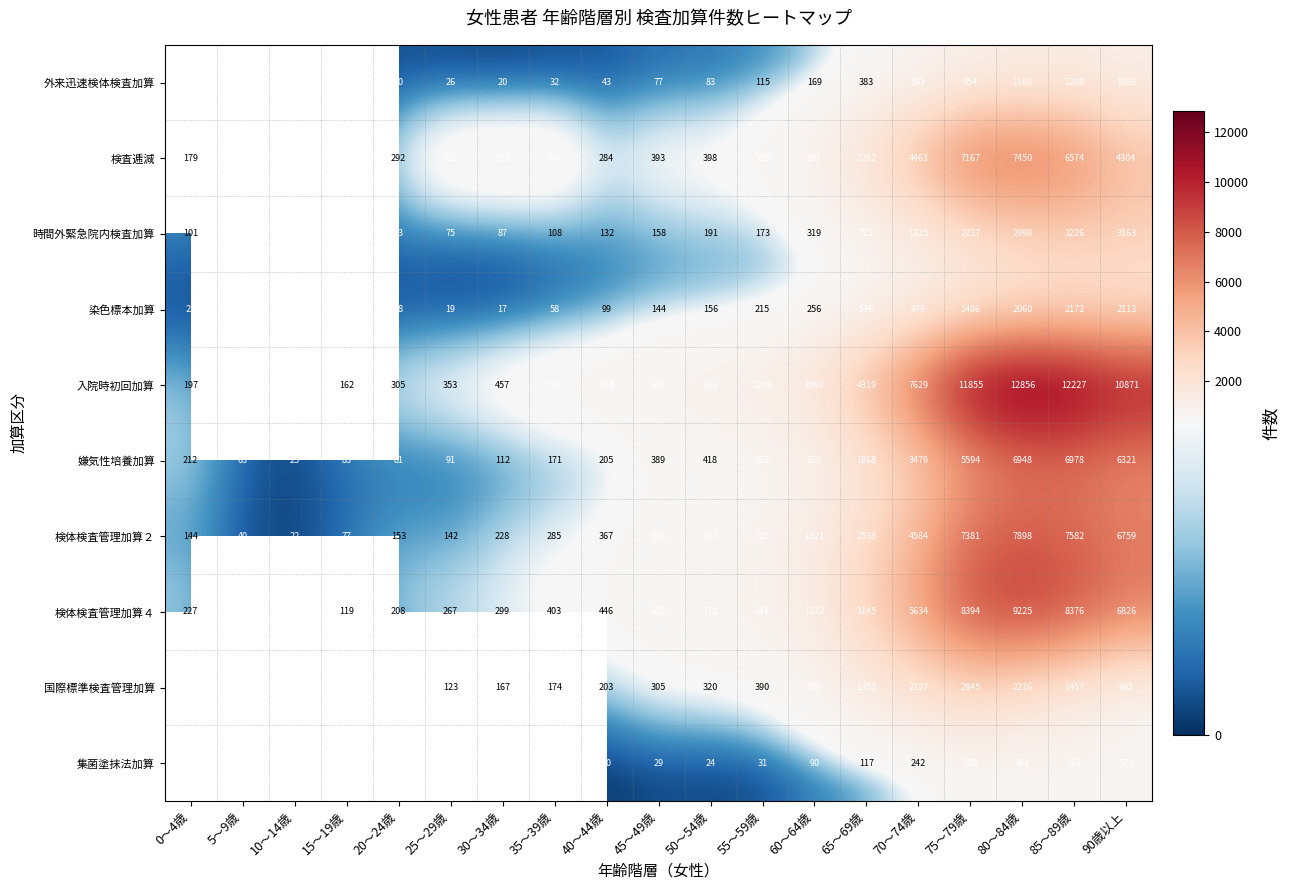

What is the sum of the 入院時初回加算 values at 80～84歳 and 25～29歳?

13209